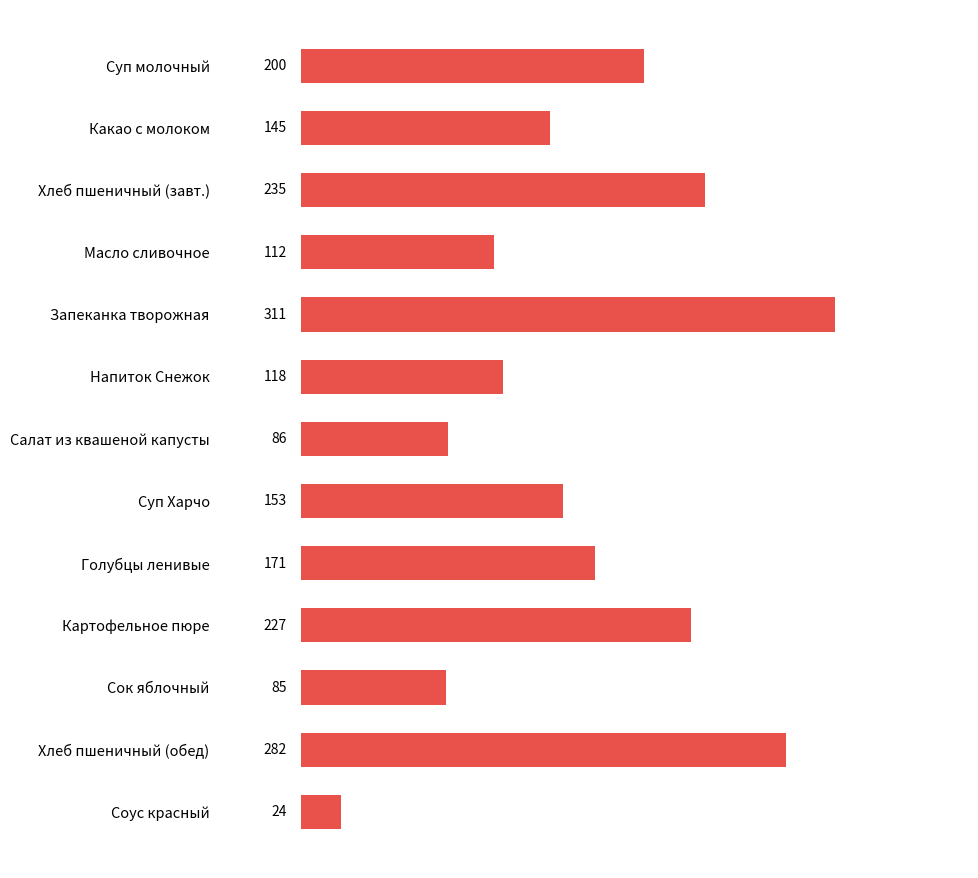

Between Суп Харчо and Голубцы ленивые, which is larger?

Голубцы ленивые